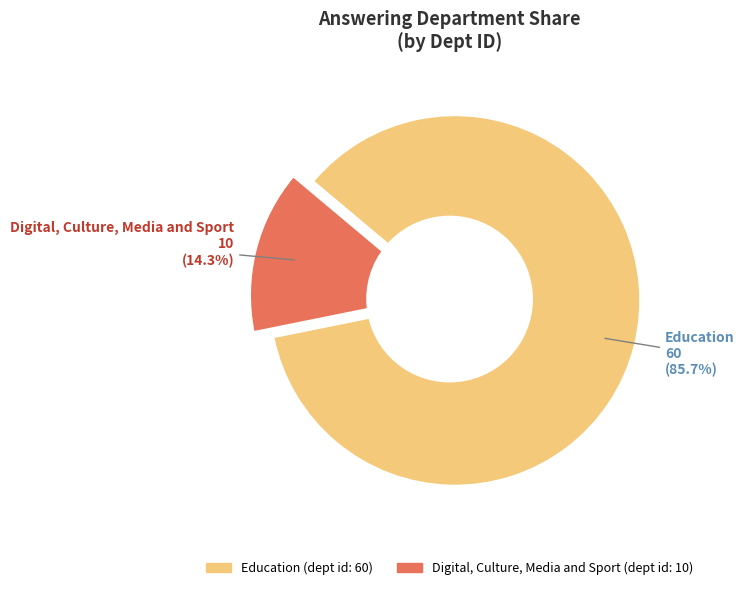

What is the total percentage of Education and Digital, Culture, Media and Sport?

100.0%